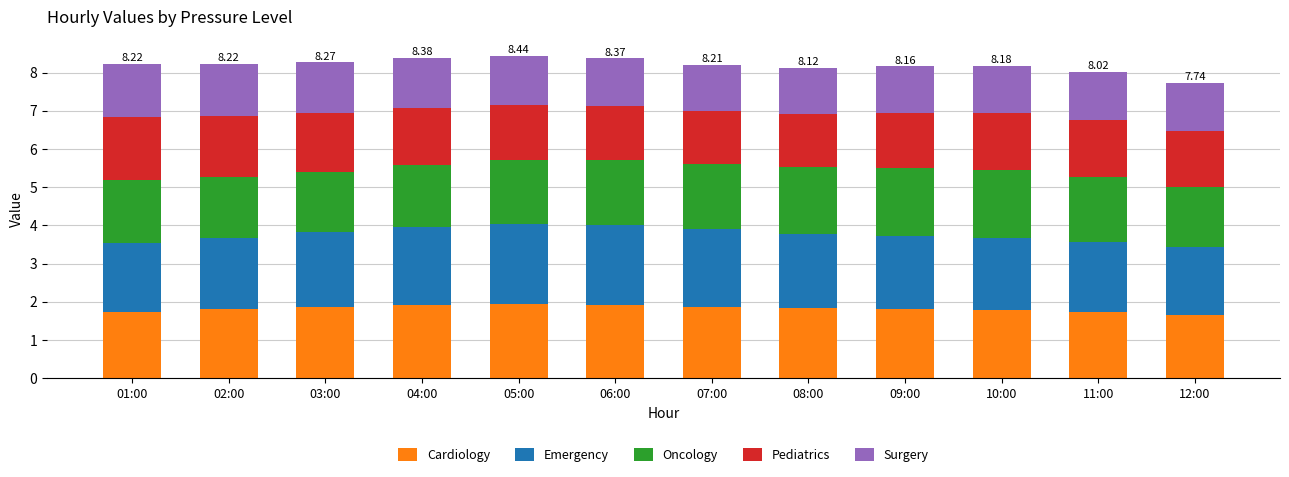

What is the total value across all series at 10:00?

8.2